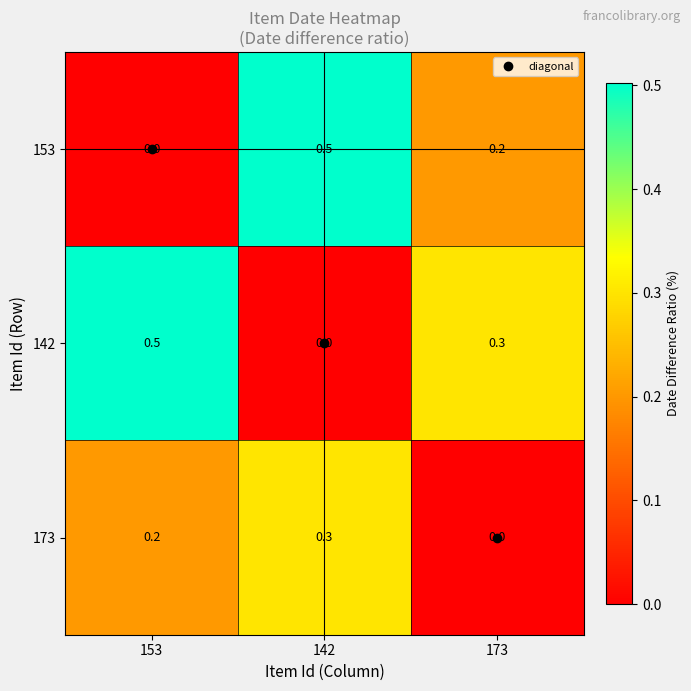

Is it true that 153 equals 0.0 at 153?

True